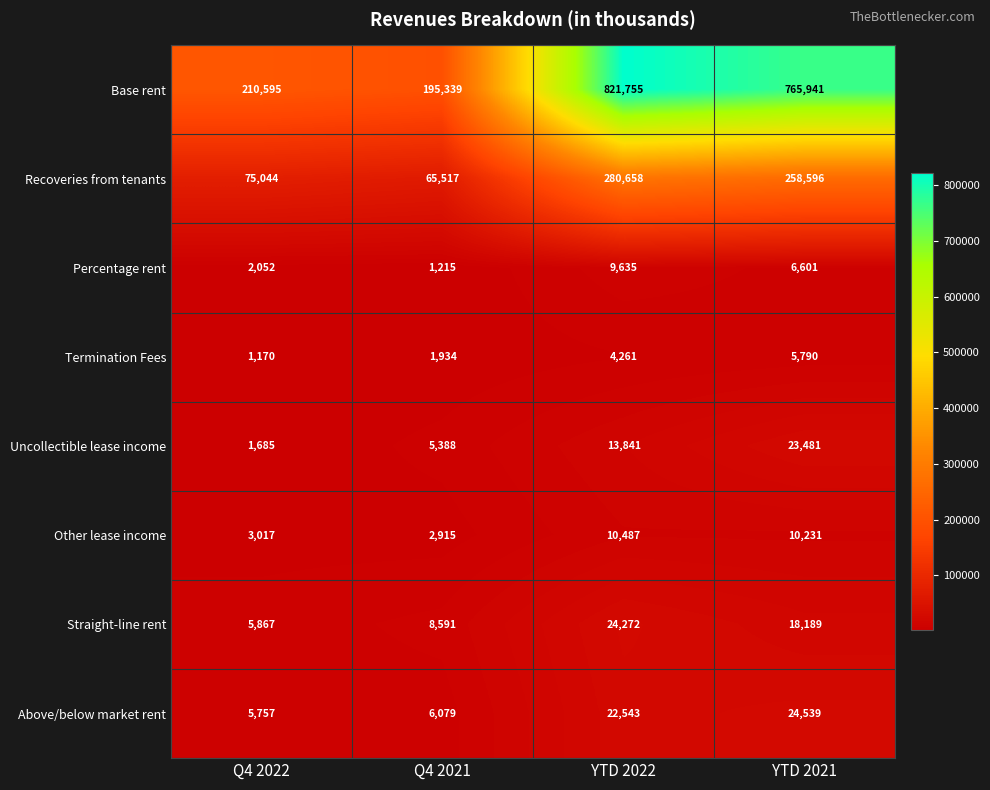

At which label does Straight-line rent first exceed 18189?

YTD 2022